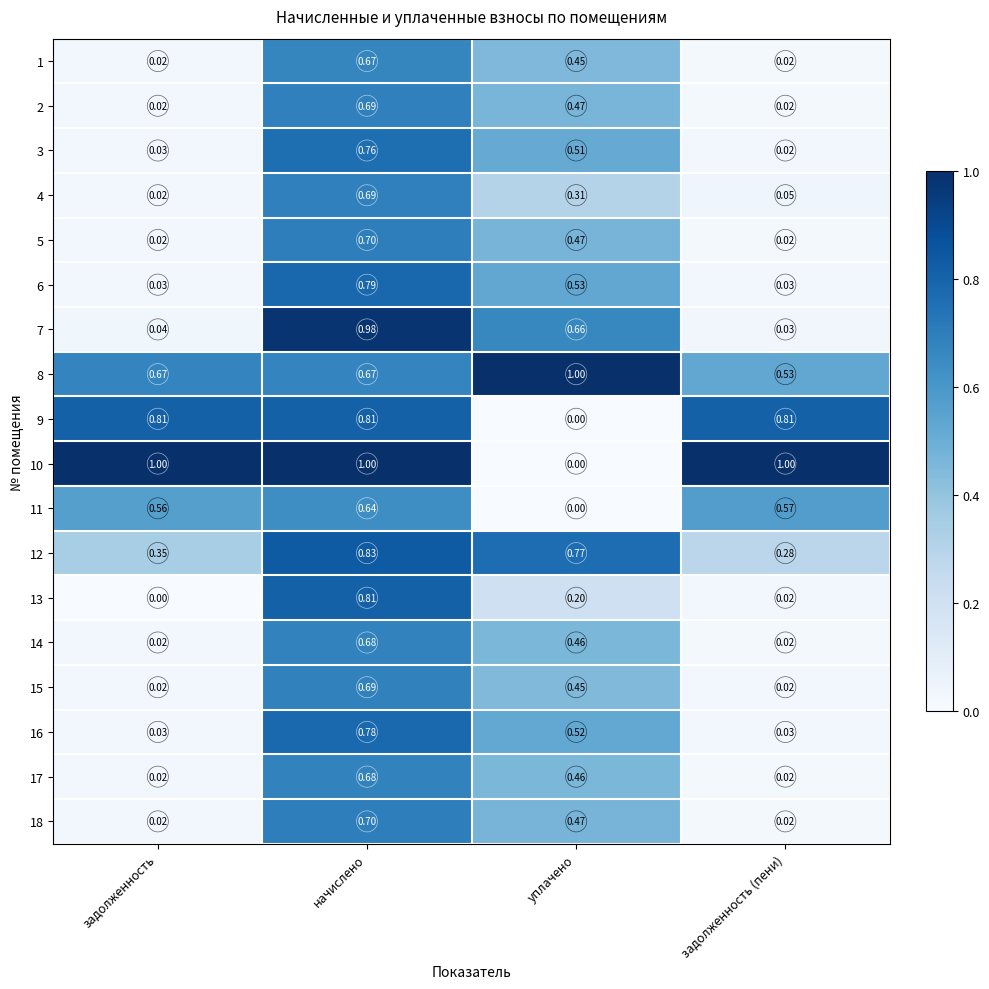

Which series has the widest spread of values?

10